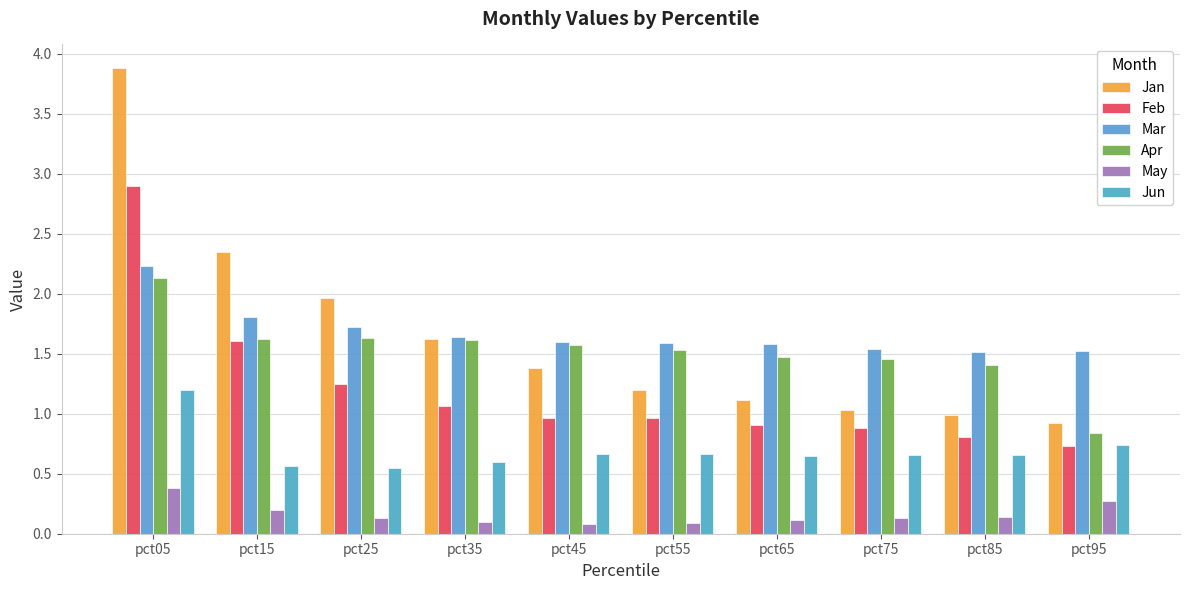

How many data points does each series have?

10